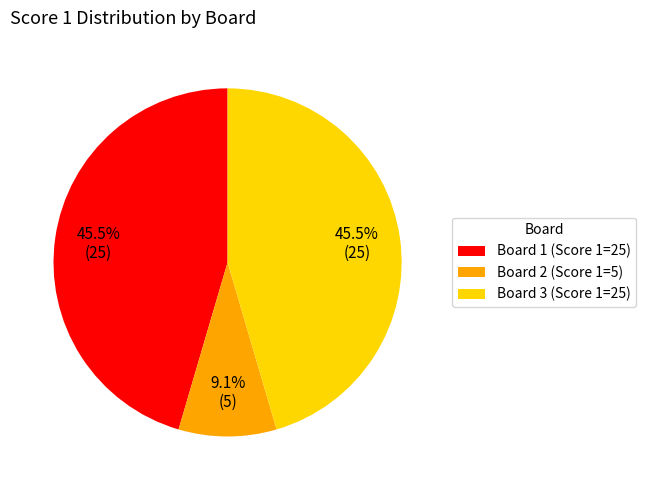

Is there a majority slice in this chart?

No